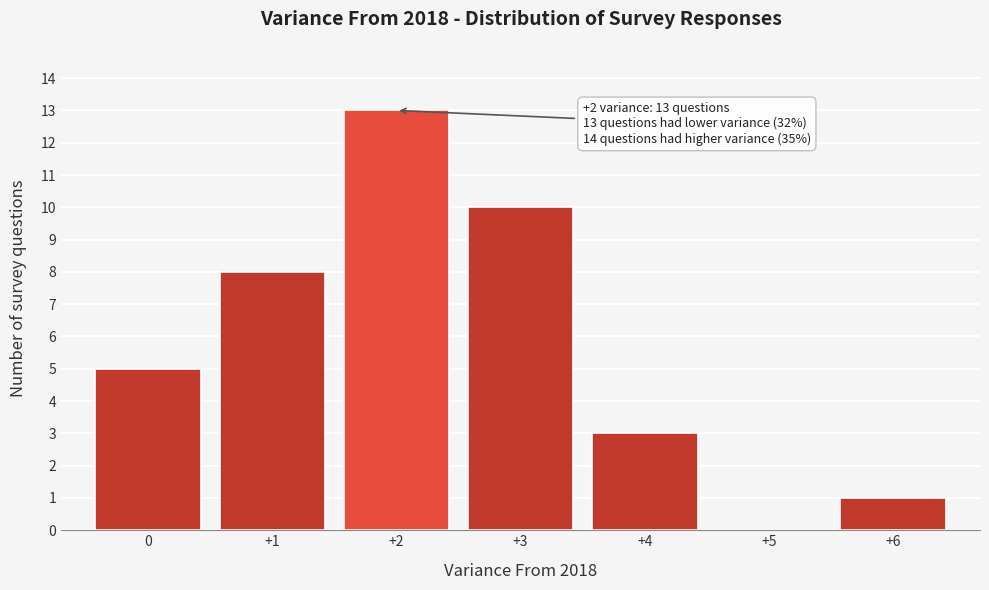

Reading right to left, what are all the values shown in this chart?

+6=1	+5=0	+4=3	+3=10	+2=13	+1=8	0=5